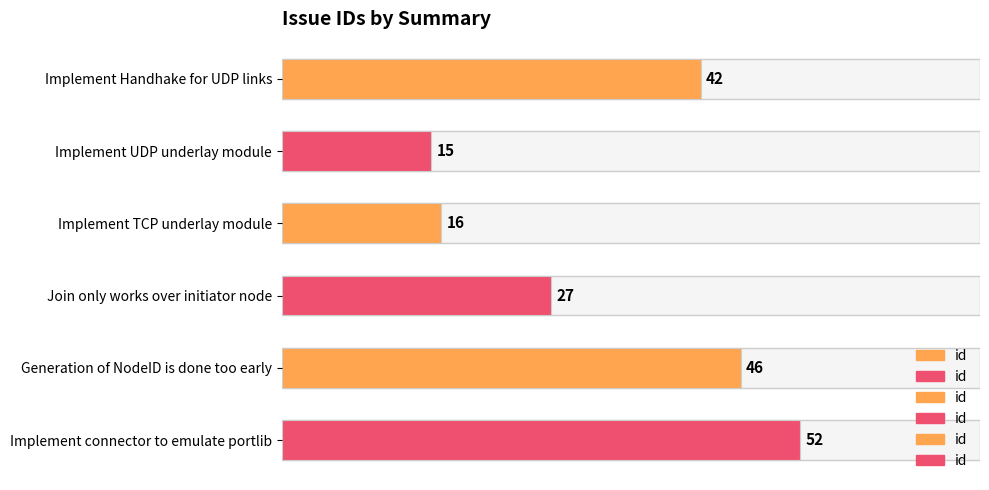

What is the label of the 2nd bar from the top?

Implement UDP underlay module